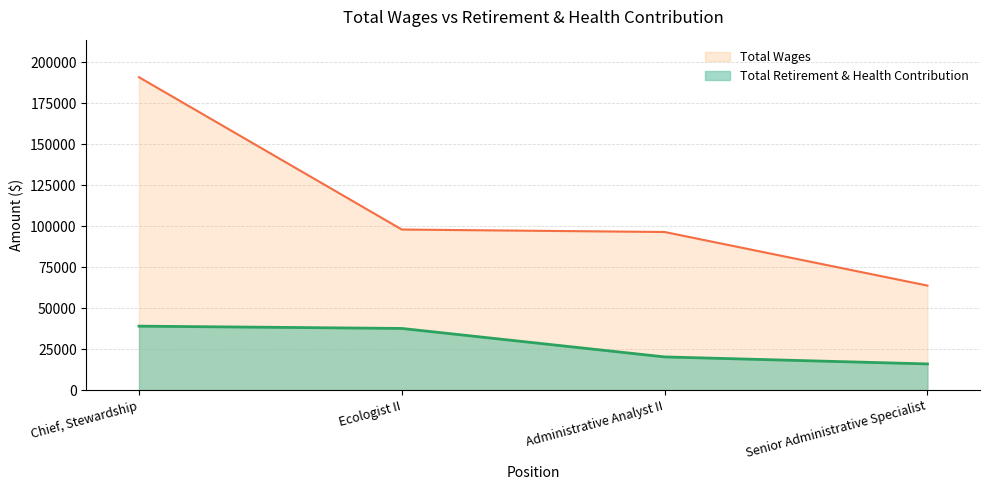

Reading left to right, transcribe all the data shown in this chart.

Chief, Stewardship=39038	Ecologist II=37645	Administrative Analyst II=20285	Senior Administrative Specialist=16008